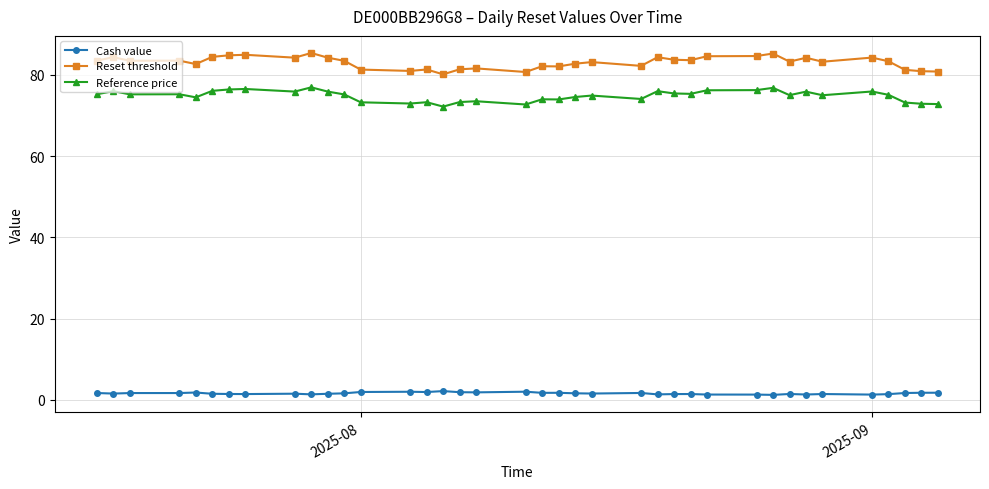

Which series has the largest range (max minus min)?

Reset threshold